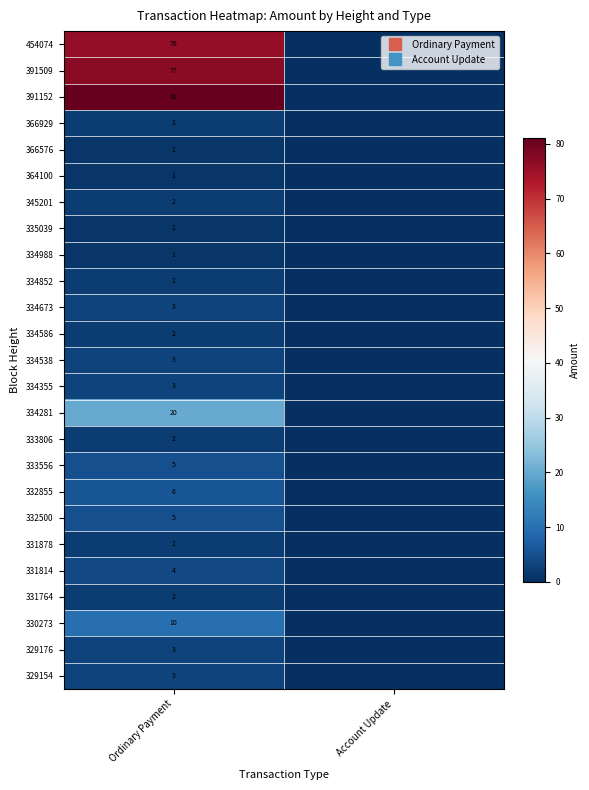

How many distinct data groups are displayed?

25